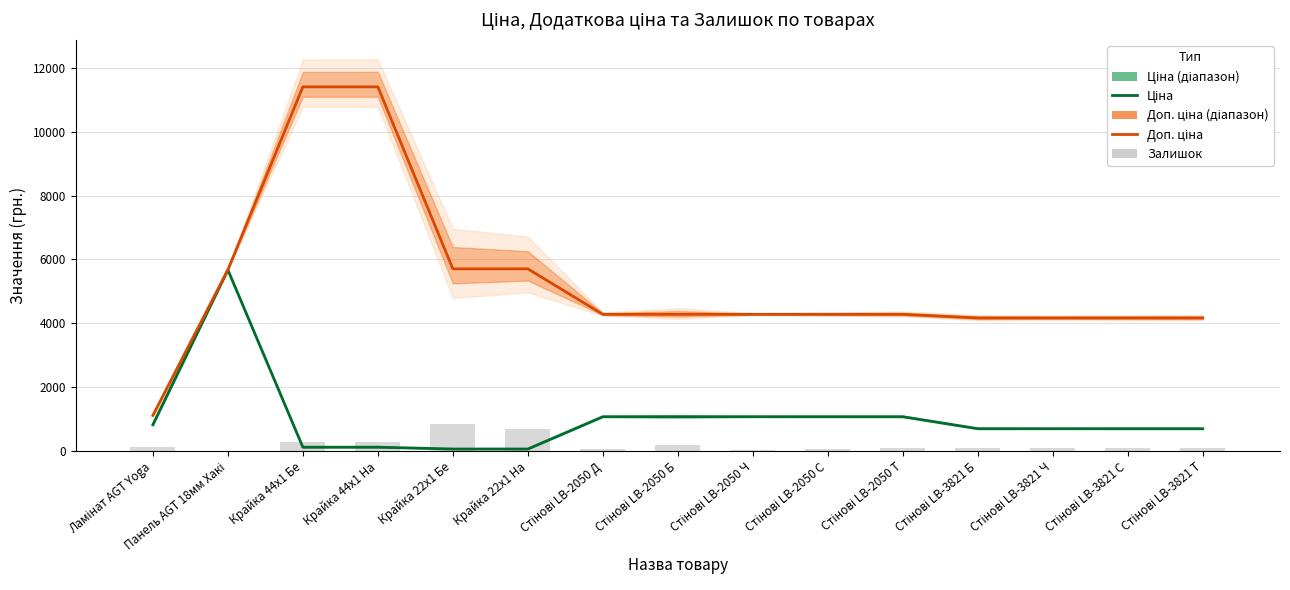

Which series has the largest total across all categories?

Доп. ціна